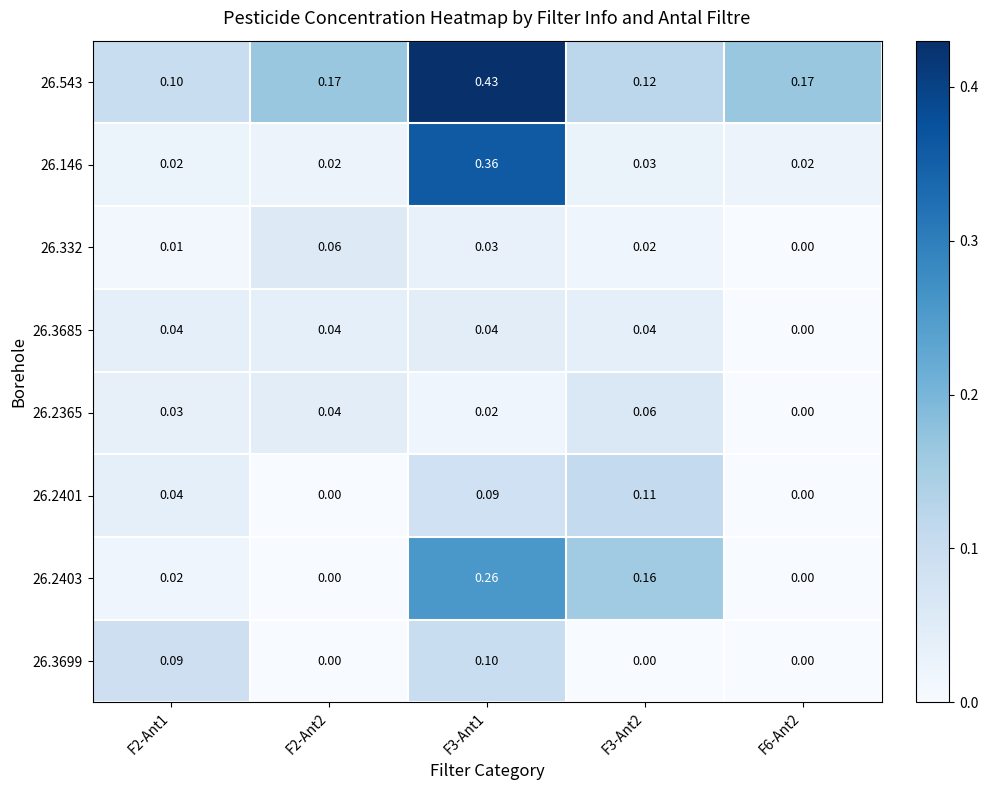

Is the value of 26.2403 at F2-Ant1 greater than the value of 26.2365 at F2-Ant1?

No